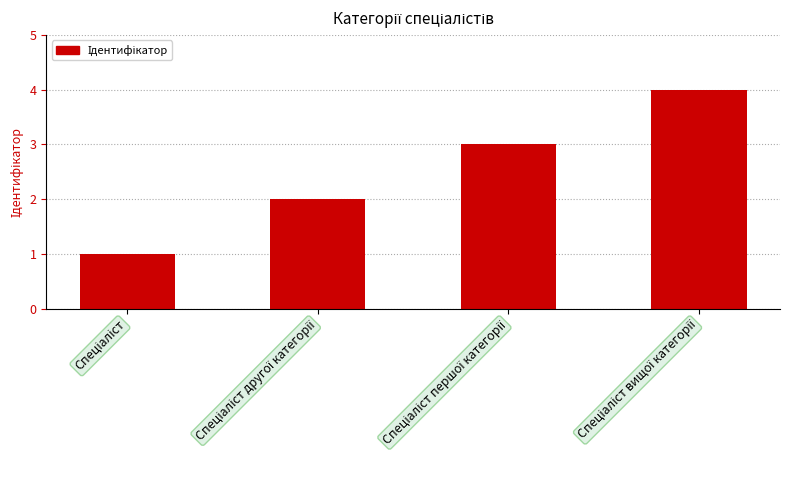

What is the difference between the maximum and minimum values?

3